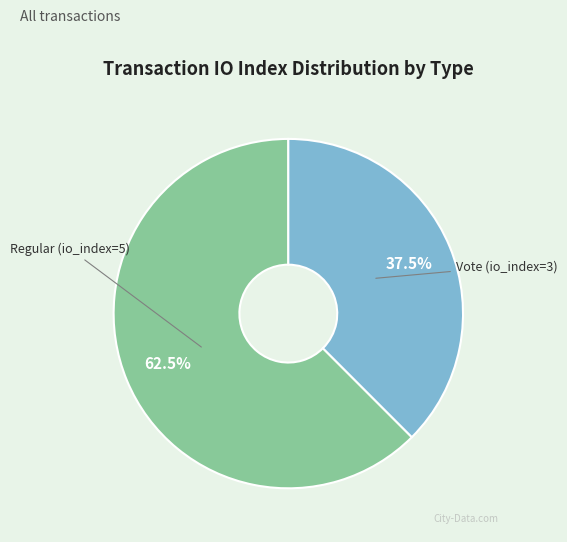

Does any single category account for the majority?

Yes